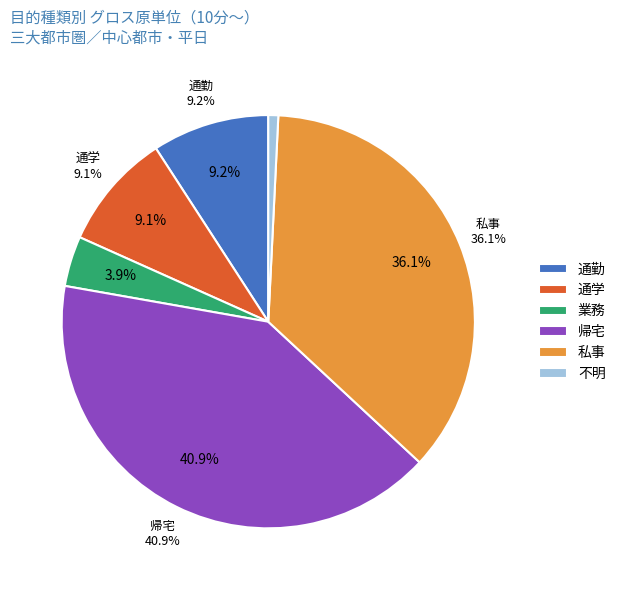

What is the smallest slice in the pie chart?

不明